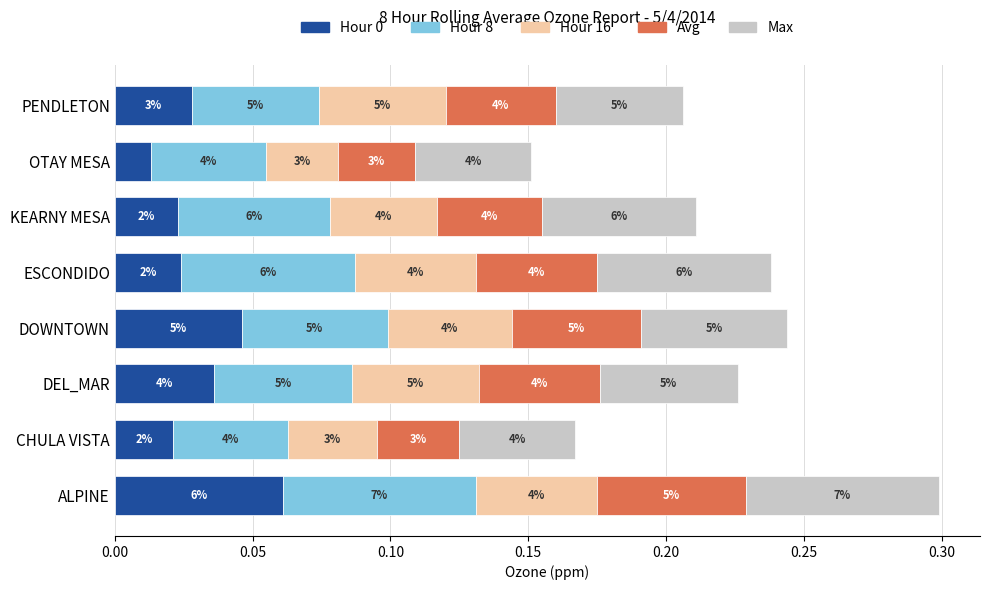

Reading left to right, list all the values displayed in this chart.

Hour 0: 0.1	0.0	0.0	0.0	0.0	0.0	0.0	0.0
Hour 8: 0.1	0.0	0.1	0.1	0.1	0.1	0.0	0.0
Hour 16: 0.0	0.0	0.0	0.0	0.0	0.0	0.0	0.0
Avg: 0.1	0.0	0.0	0.0	0.0	0.0	0.0	0.0
Max: 0.1	0.0	0.0	0.1	0.1	0.1	0.0	0.0